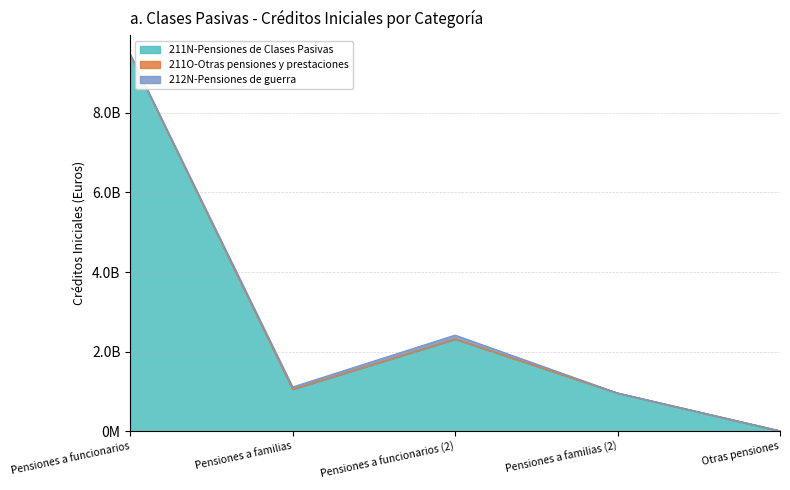

Is it true that 212N-Pensiones de guerra equals 12872 at Pensiones a familias (2)?

False